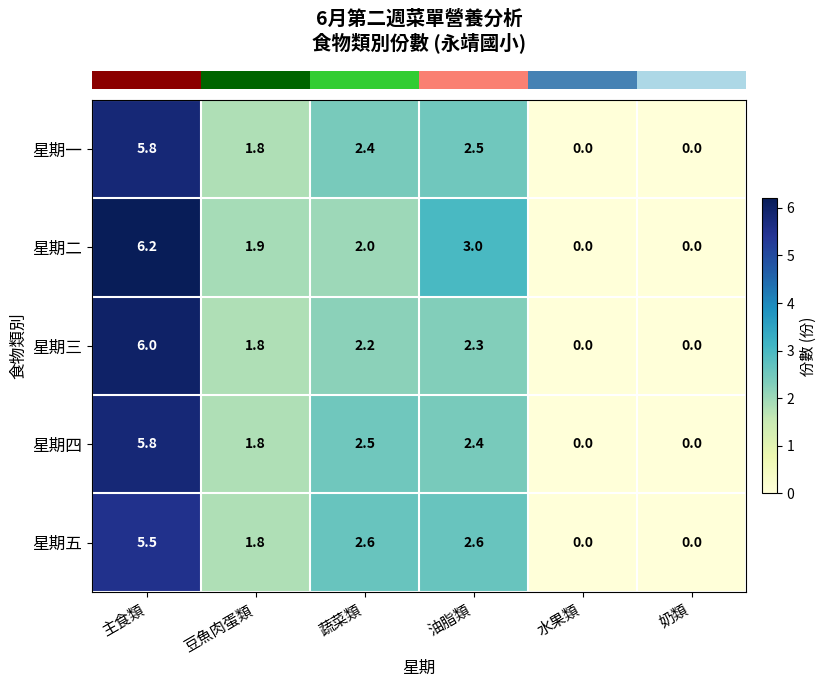

Reading right to left, transcribe all the data shown in this chart.

星期一: 奶類=0.0	水果類=0.0	油脂類=2.5	蔬菜類=2.4	豆魚肉蛋類=1.8	主食類=5.8
星期二: 奶類=0.0	水果類=0.0	油脂類=3.0	蔬菜類=2.0	豆魚肉蛋類=1.9	主食類=6.2
星期三: 奶類=0.0	水果類=0.0	油脂類=2.3	蔬菜類=2.2	豆魚肉蛋類=1.8	主食類=6.0
星期四: 奶類=0.0	水果類=0.0	油脂類=2.4	蔬菜類=2.5	豆魚肉蛋類=1.8	主食類=5.8
星期五: 奶類=0.0	水果類=0.0	油脂類=2.6	蔬菜類=2.6	豆魚肉蛋類=1.8	主食類=5.5